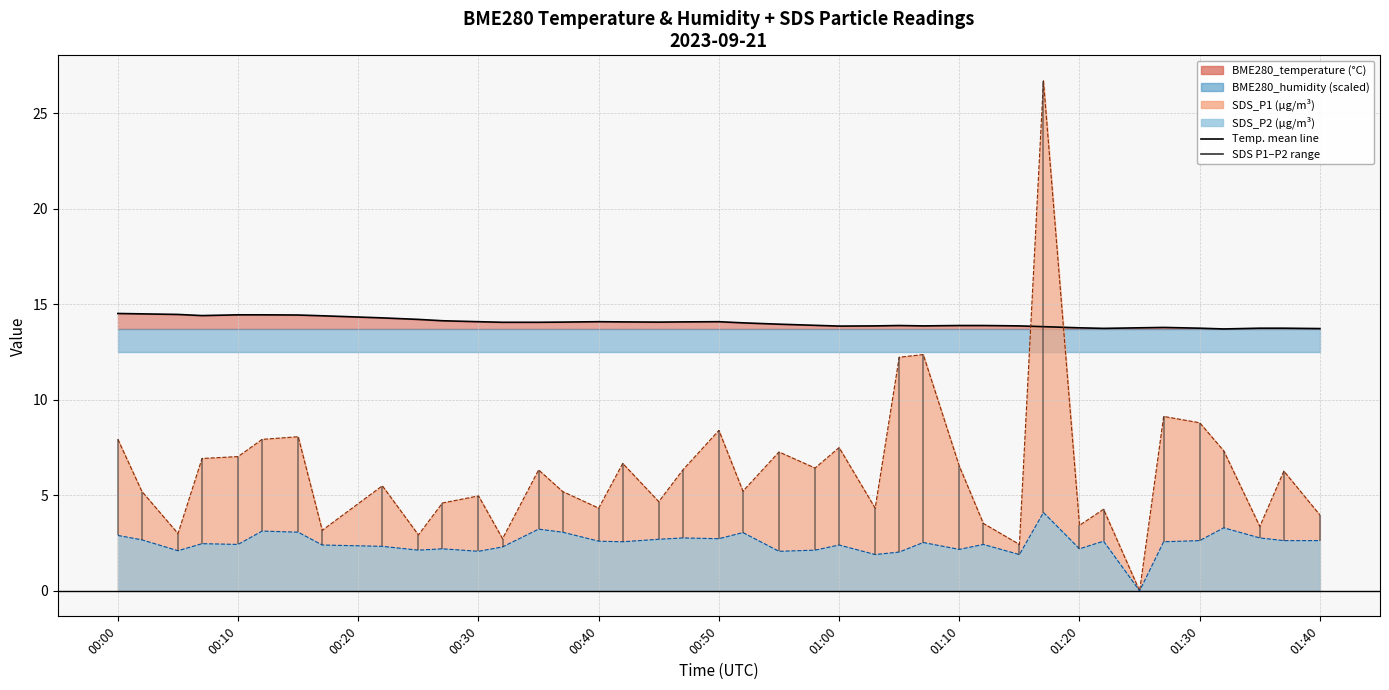

What is the maximum value shown in the chart?

26.7